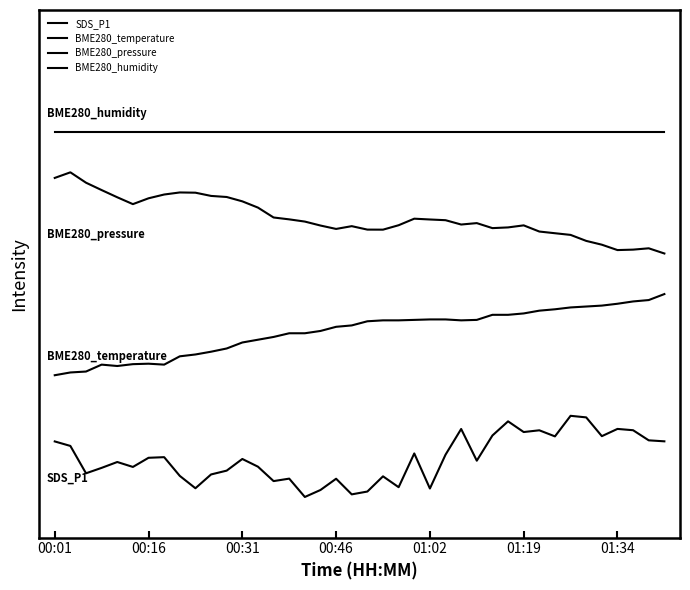

Does the chart display data point markers on the line(s)?

No